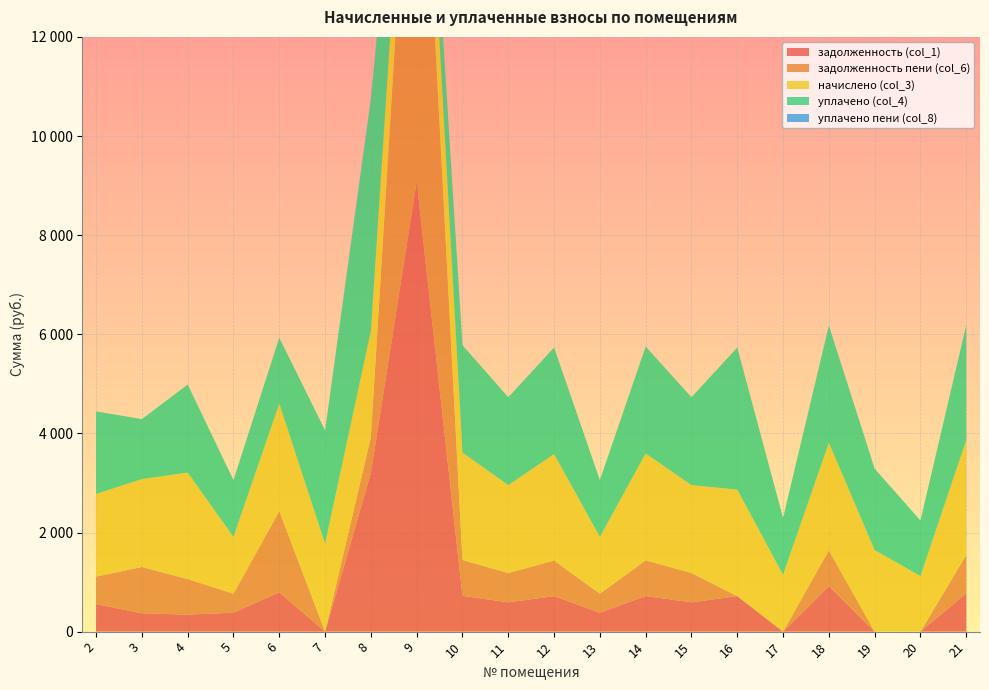

Reading left to right, transcribe all the data shown in this chart.

задолженность (col_1): 555.5	370.4	343.5	382.2	793.9	0.0	3203.1	9076.6	722.6	591.1	716.5	382.2	719.0	591.1	716.5	0.0	916.3	0.0	0.0	773.0
задолженность пени (col_6): 555.5	933.5	716.5	382.2	1636.2	0.0	716.5	9943.7	722.6	591.1	716.5	382.2	719.0	591.1	0.0	0.0	723.9	0.0	0.0	773.0
начислено (col_3): 1666.5	1773.5	2149.5	1146.7	2171.6	1773.5	2149.5	1146.7	2167.9	1773.5	2149.5	1146.7	2156.9	1773.5	2149.5	1146.7	2171.6	1644.4	1120.9	2319.1
уплачено (col_4): 1666.5	1210.4	1776.5	1146.7	1329.4	2286.8	4636.1	279.6	2167.9	1773.5	2149.5	1146.7	2156.9	1773.5	2866.0	1146.7	2364.1	1644.4	1120.9	2319.1
уплачено пени (col_8): 0.0	0.0	0.0	0.0	0.0	0.0	48.2	0.0	0.0	0.0	0.0	0.0	0.0	0.0	0.0	0.0	0.0	0.0	0.0	0.0